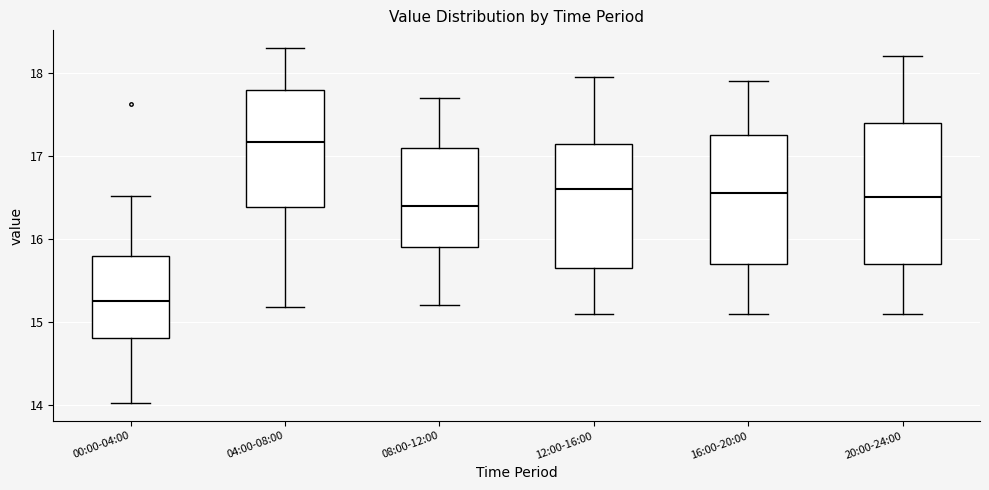

Which box is the tallest, from its lower edge to its upper edge?

20:00-24:00